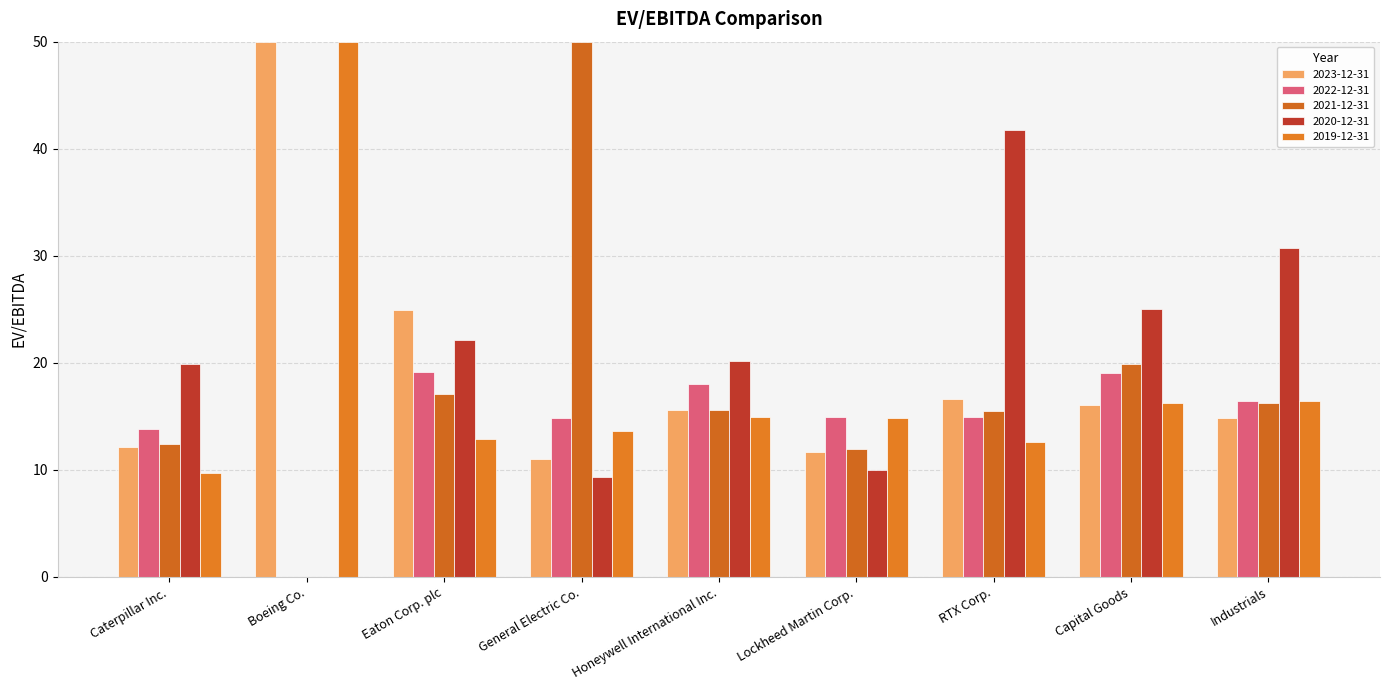

Where is 2019-12-31 nearest to the value 29?

Industrials